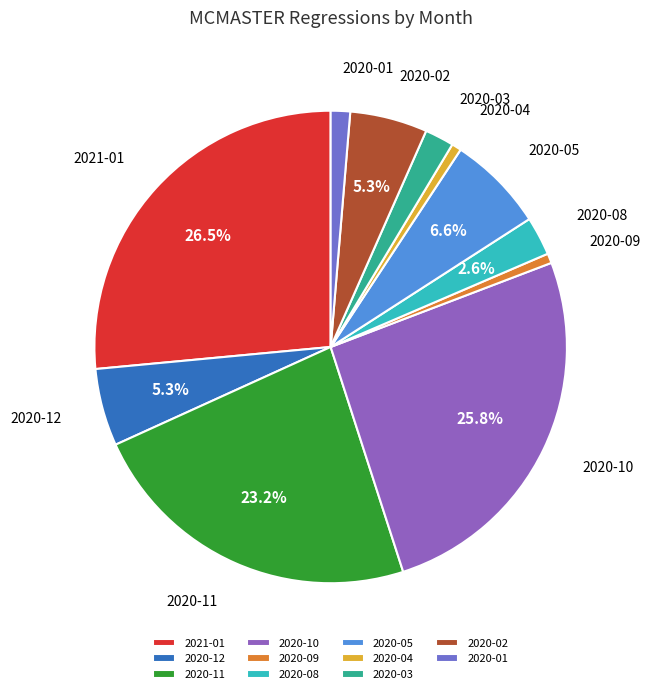

Does any single category account for the majority?

No